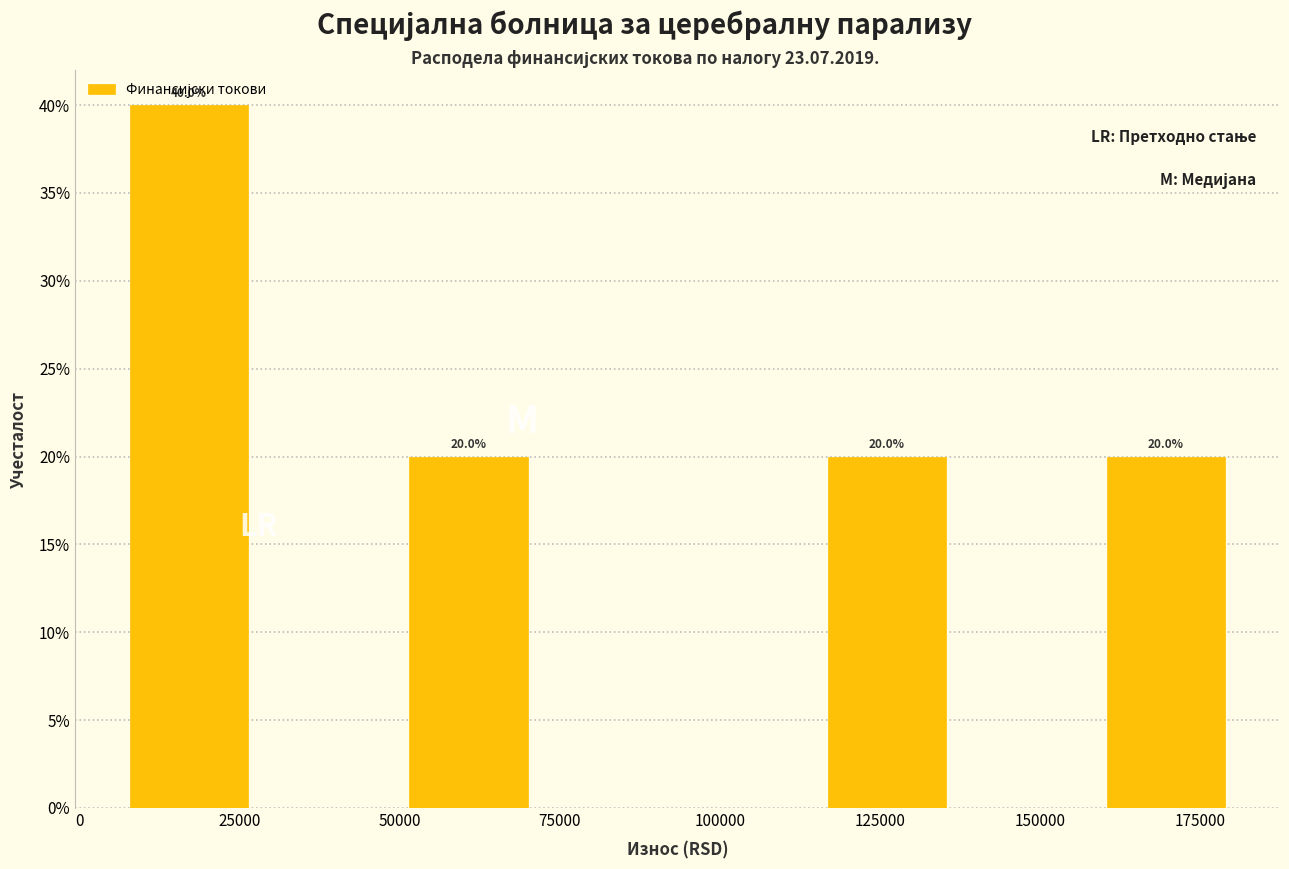

Over which range of the x-axis is the bar tallest?

5000 to 30000